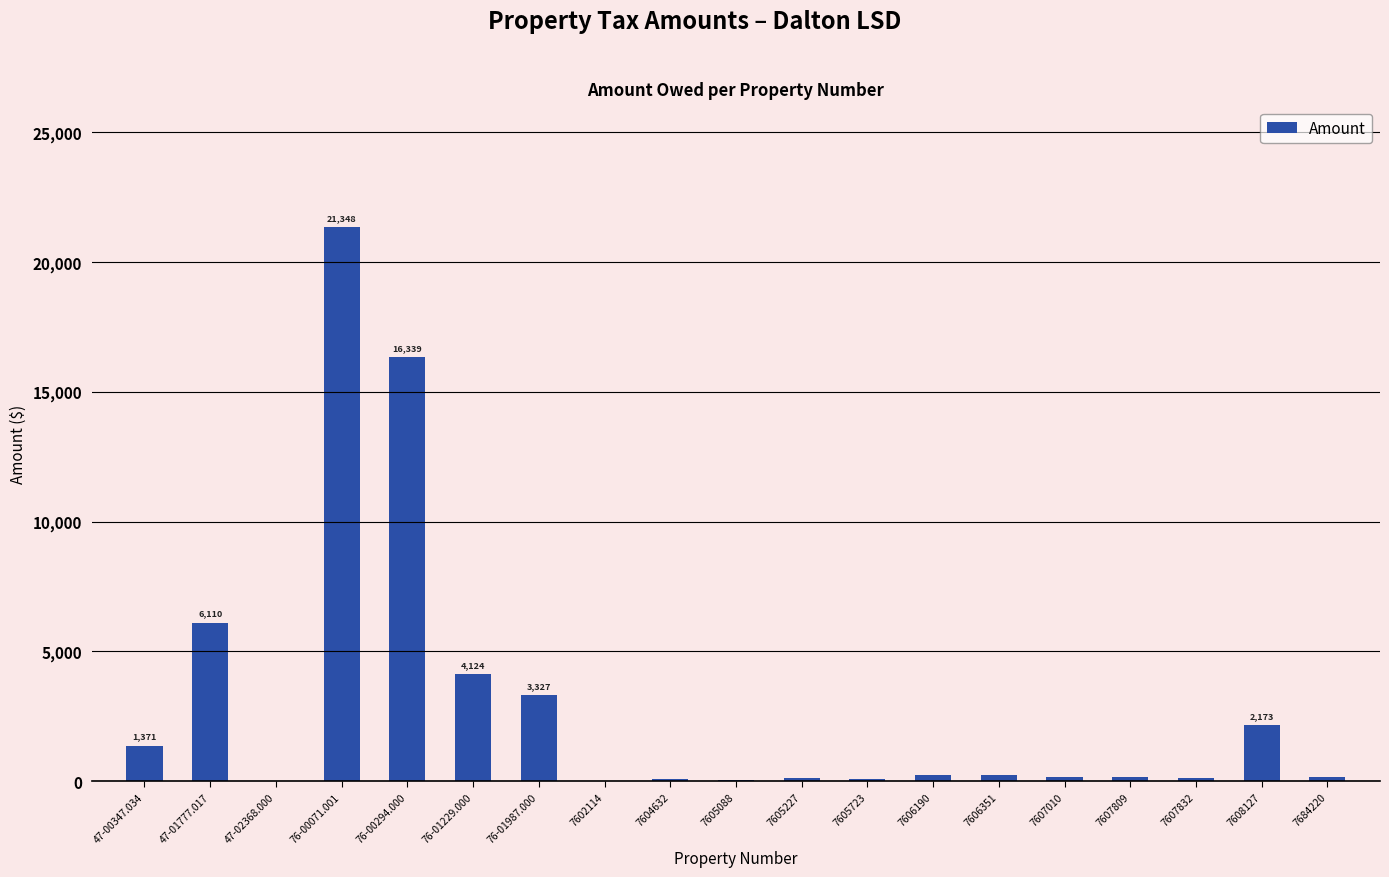

At which category does the chart reach its peak across all series?

76-00071.001